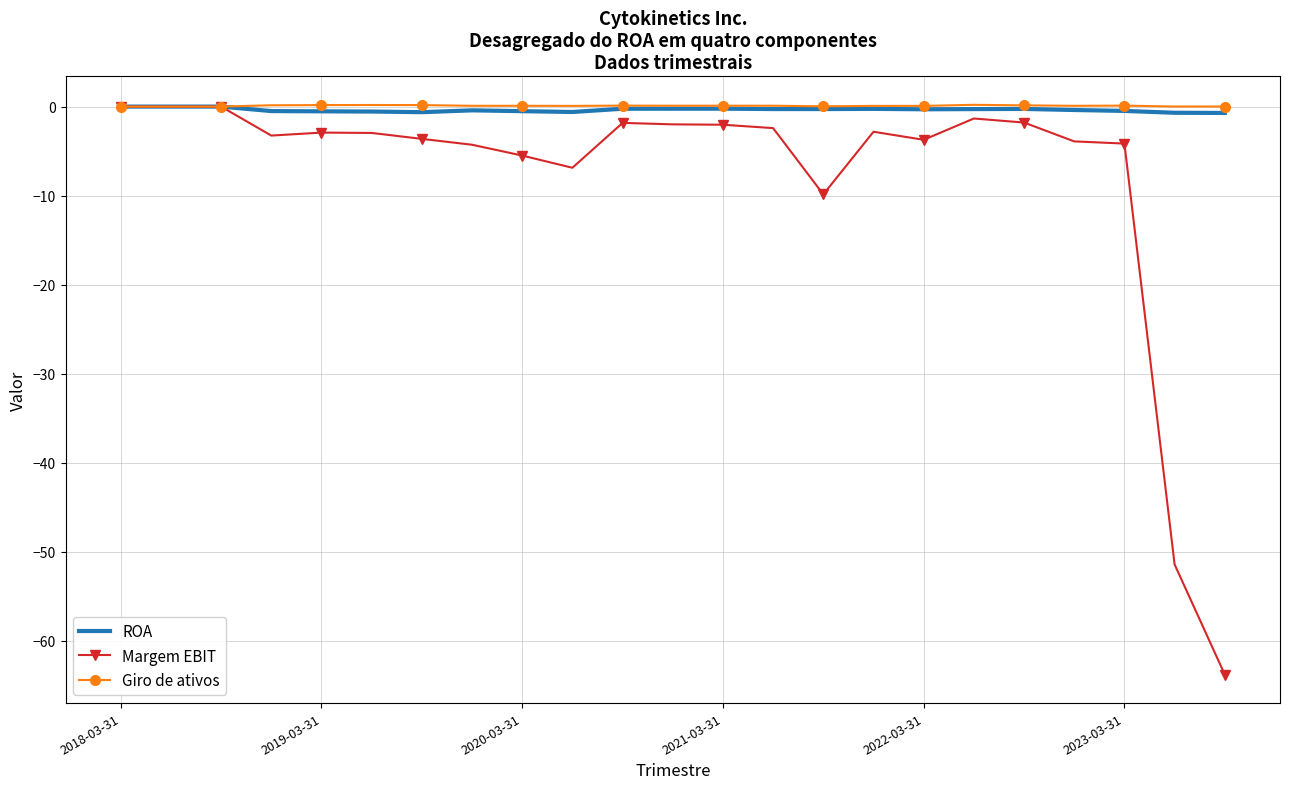

Reading right to left, transcribe all the data shown in this chart.

ROA: -0.7	-0.7	-0.5	-0.4	-0.3	-0.3	-0.3	-0.3	-0.3	-0.3	-0.2	-0.2	-0.2	-0.6	-0.5	-0.4	-0.6	-0.6	-0.5	-0.5	0.0	0.0	0.0
Margem EBIT: -63.8	-51.4	-4.2	-3.9	-1.8	-1.3	-3.7	-2.8	-9.9	-2.4	-2.0	-2.0	-1.8	-6.9	-5.5	-4.3	-3.6	-3.0	-2.9	-3.3	0.0	0.0	0.0
Giro de ativos: 0.0	0.0	0.1	0.1	0.1	0.2	0.1	0.1	0.0	0.1	0.1	0.1	0.1	0.1	0.1	0.1	0.2	0.2	0.2	0.1	0.0	0.0	0.0